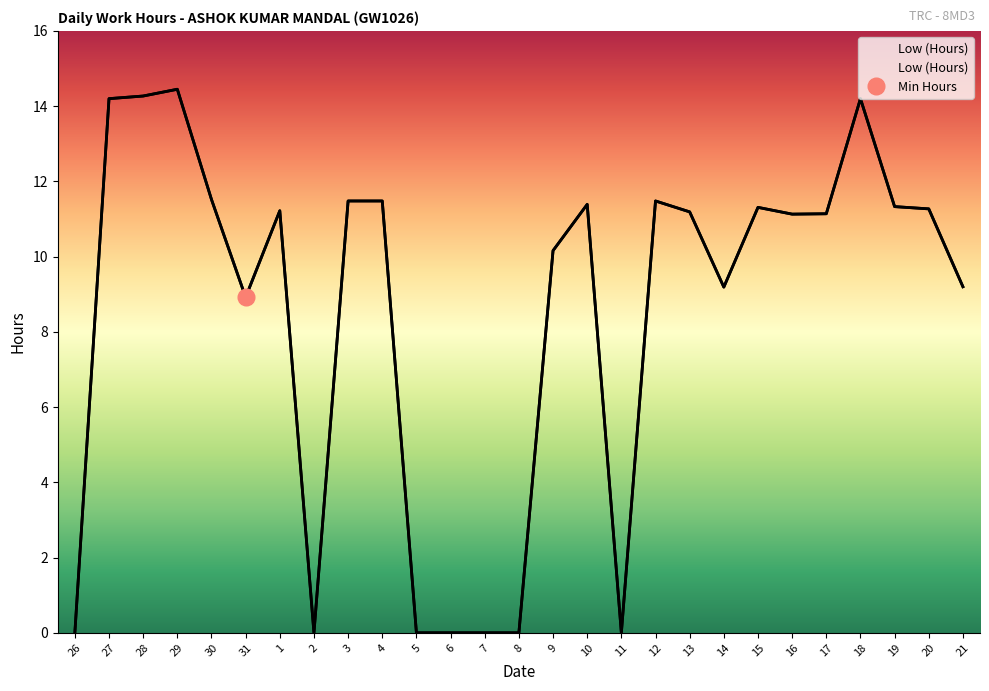

Is it true that the value at 26 is -8.0?

False